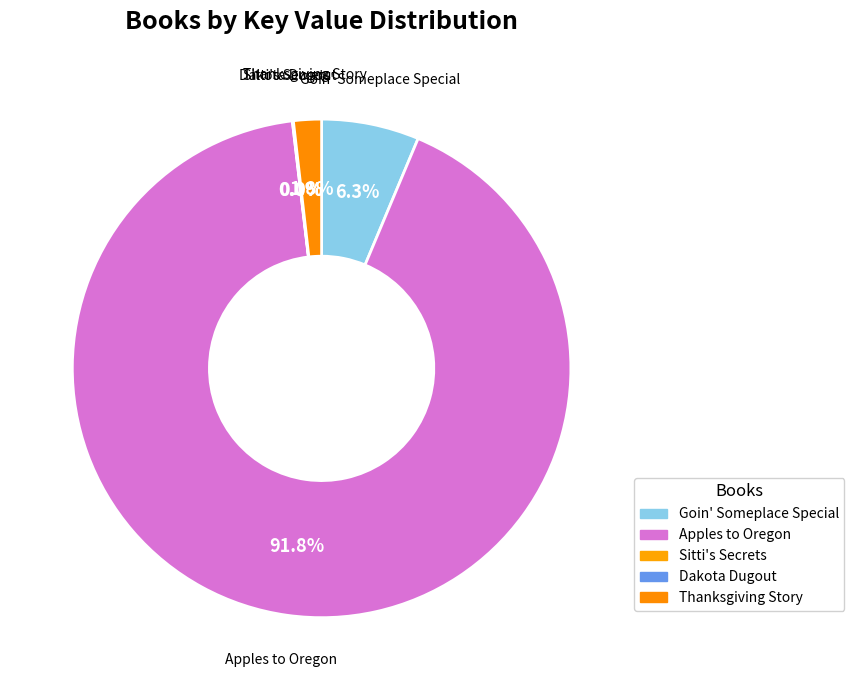

What is the change in value from Sitti's Secrets to Dakota Dugout?

-750